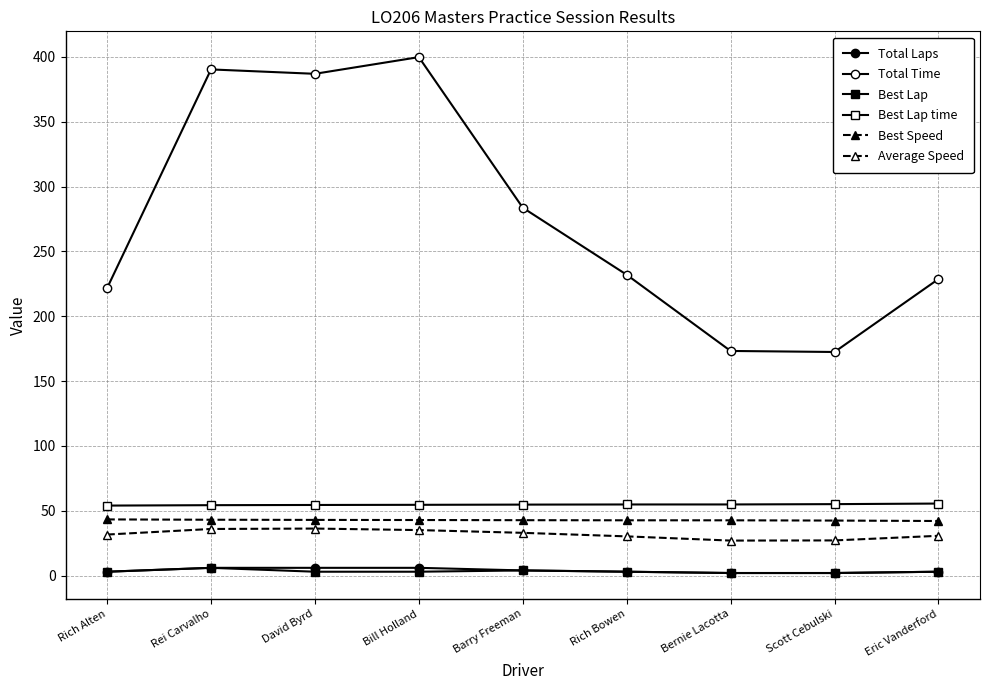

Is this an area chart (filled region under the line)?

No